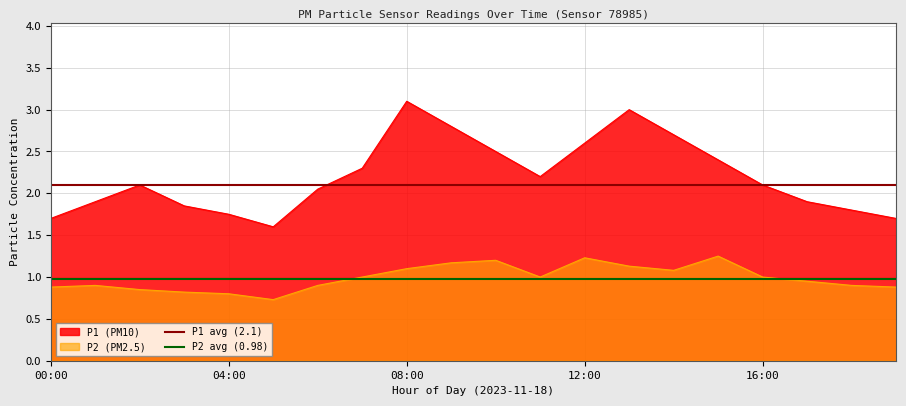

Does the chart have visible grid lines?

Yes